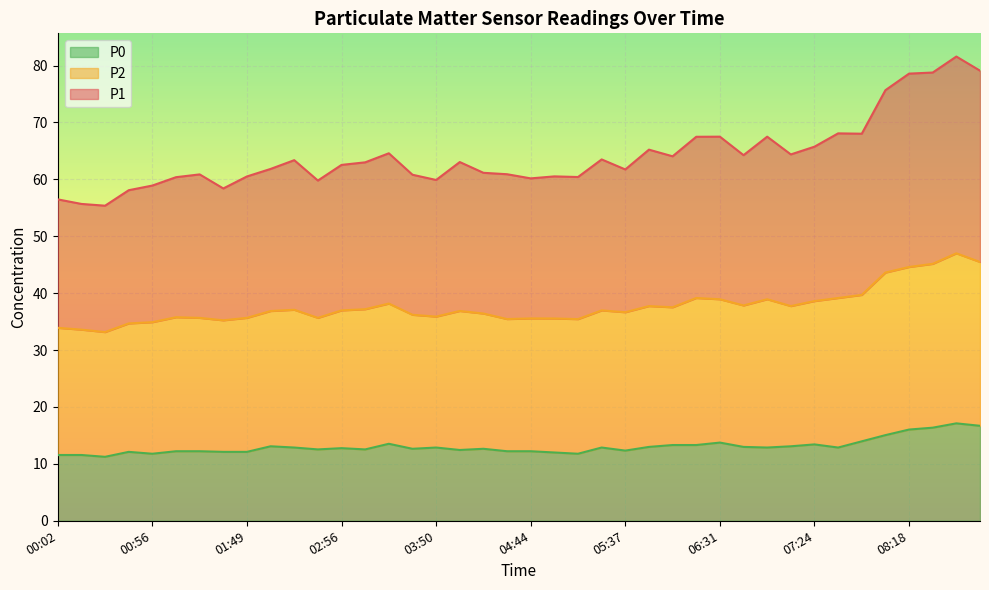

Is it true that P0 equals 10.3 at 08:58?

False